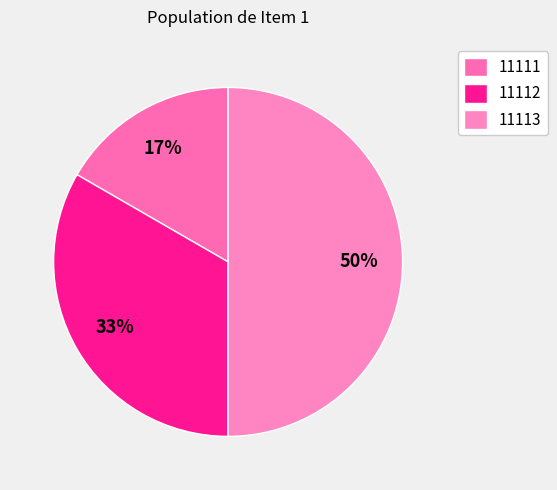

How many slices are in this pie chart?

3